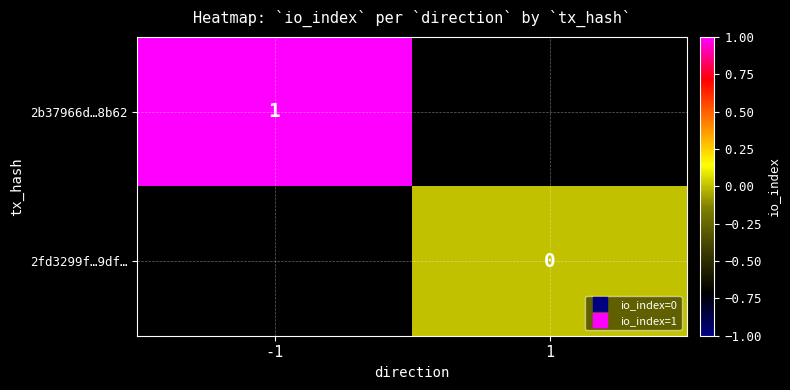

Which series has the widest spread of values?

2b37966d…8b62